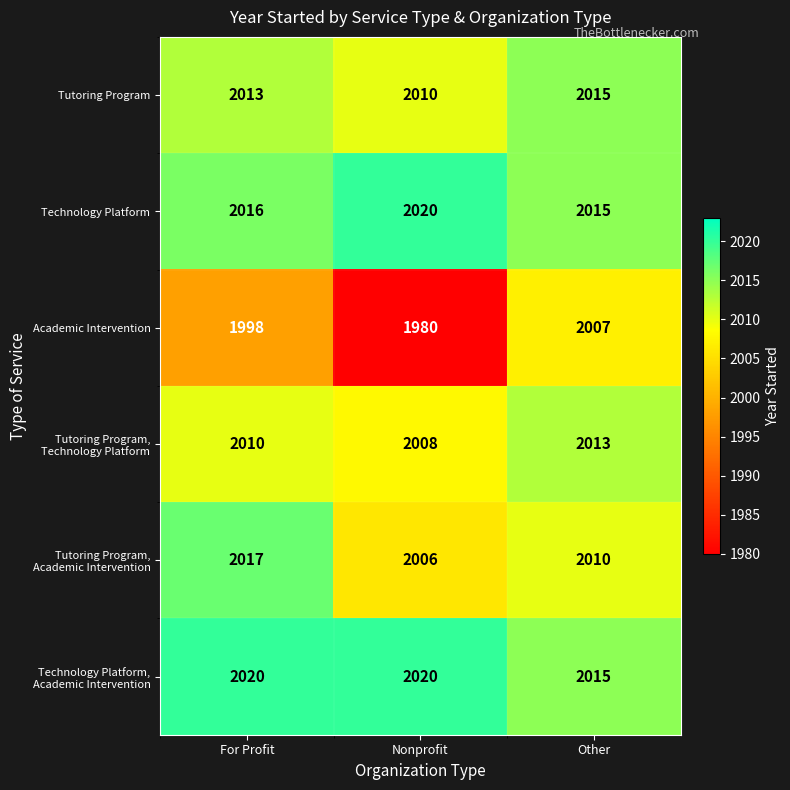

True or false: Academic Intervention has a value of 1119 at Nonprofit.

False